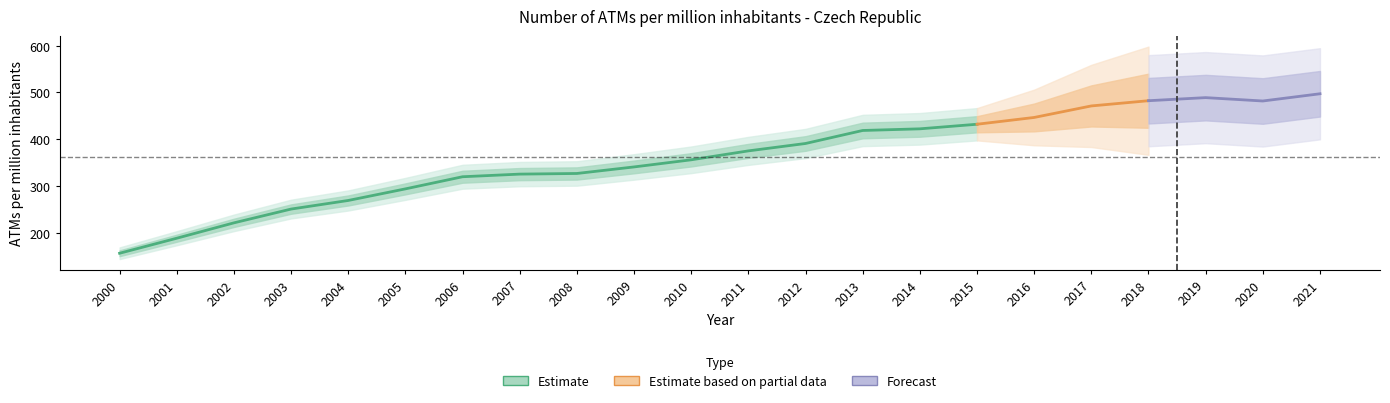

What is the average value?

361.4